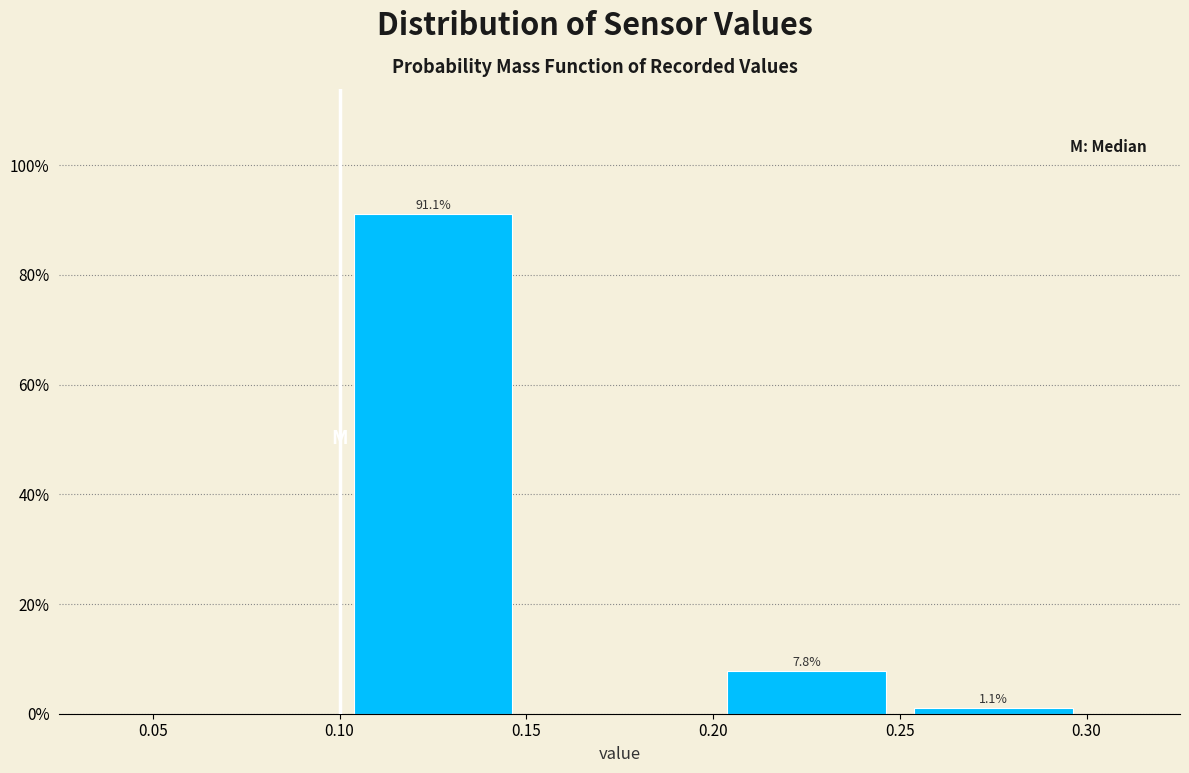

Which range on the x-axis has the tallest bar?

0.10 to 0.15